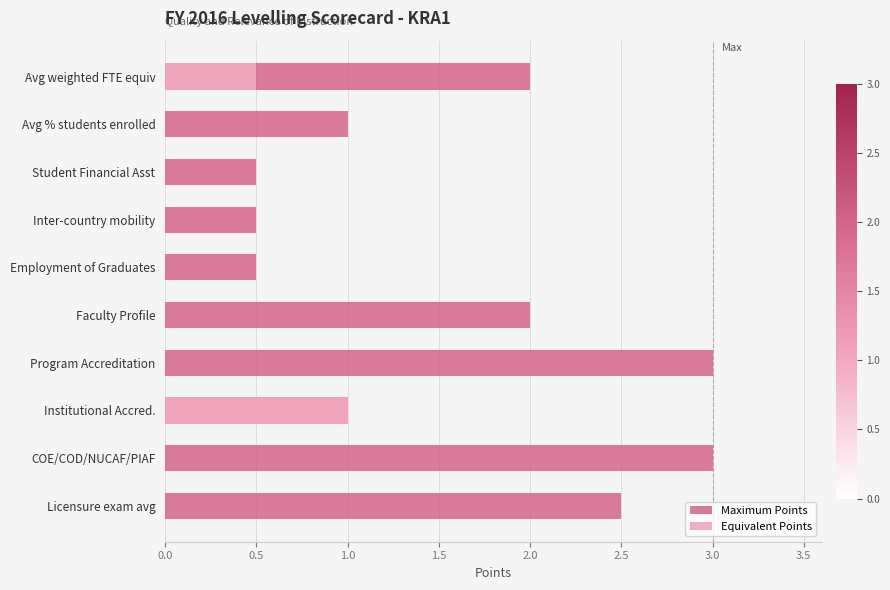

What is the spread (max minus min) of values at Avg % students enrolled?

1.0